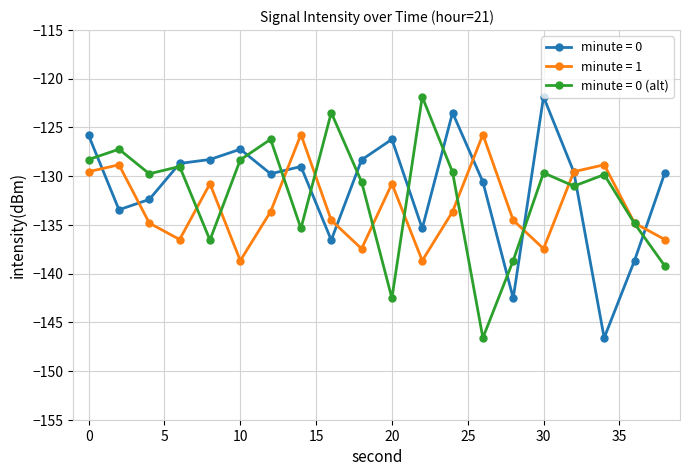

True or false: minute = 0 has more than 1 points higher than both neighbors.

True